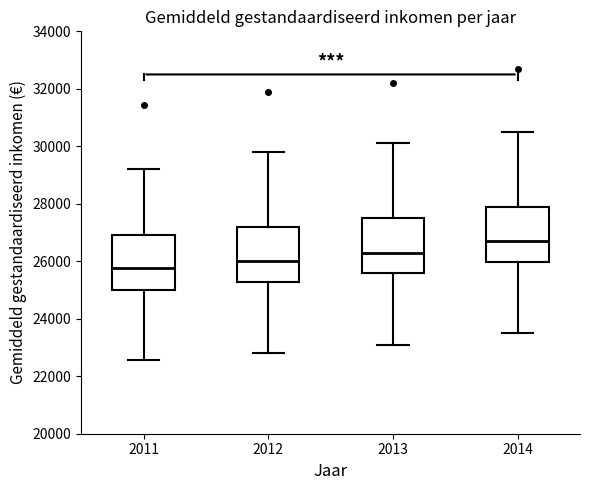

Which box's median line is the highest?

2014